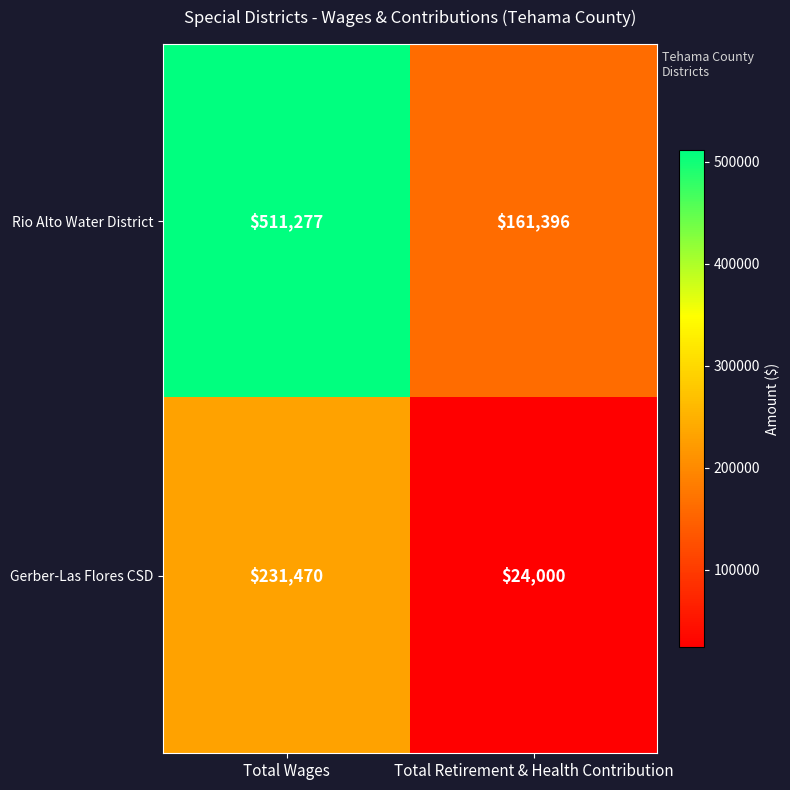

Reading left to right, extract all data points from this chart.

Rio Alto Water District: Total Wages=511277	Total Retirement & Health Contribution=161396
Gerber-Las Flores CSD: Total Wages=231470	Total Retirement & Health Contribution=24000